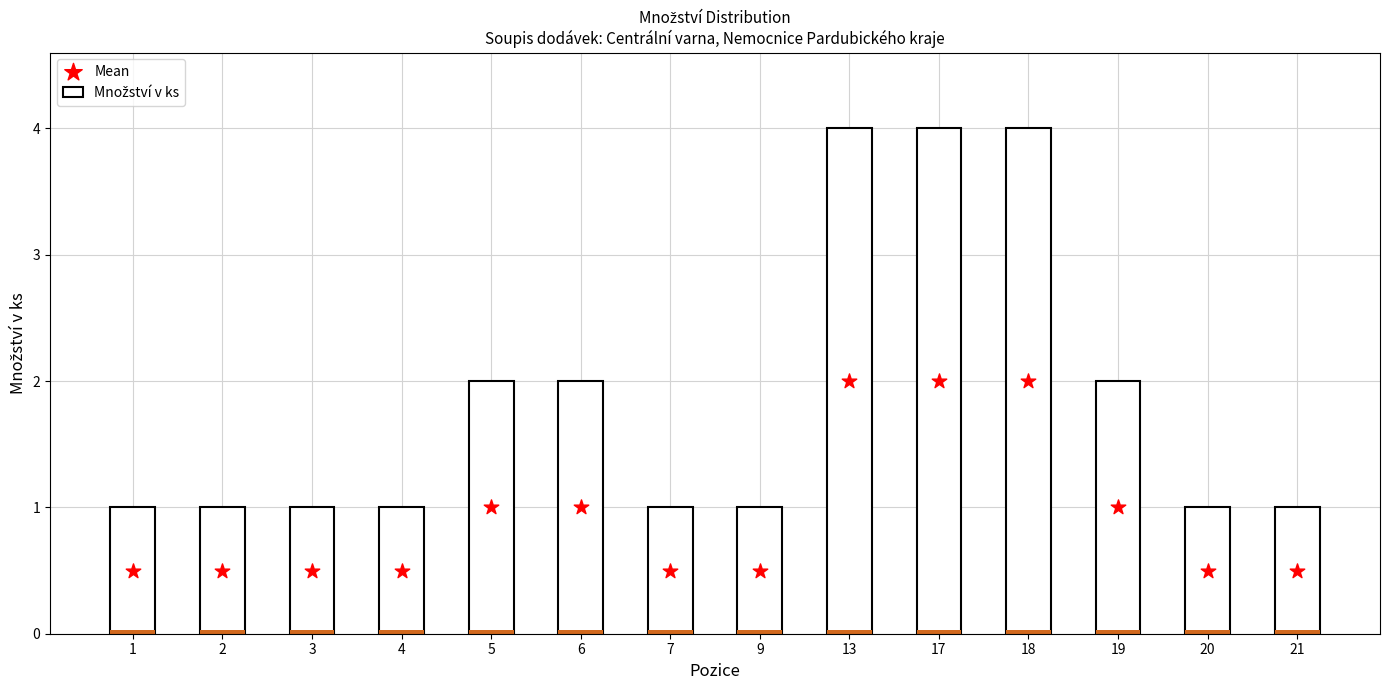

What are all the series names shown in the legend?

Množství v ks, Mean